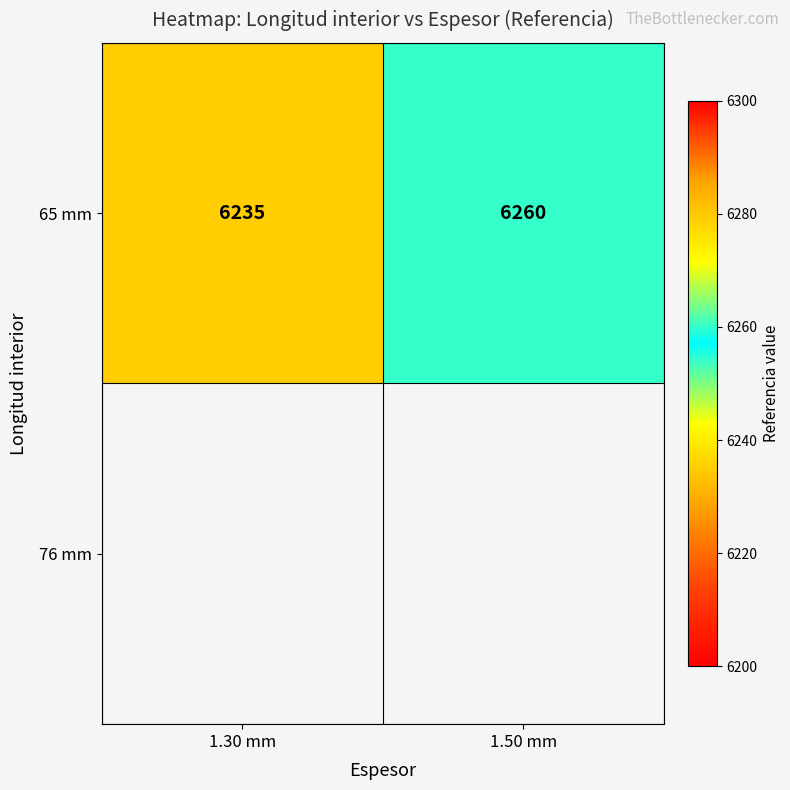

What is the approximate value at 1.50 mm, to the nearest 5?

6260